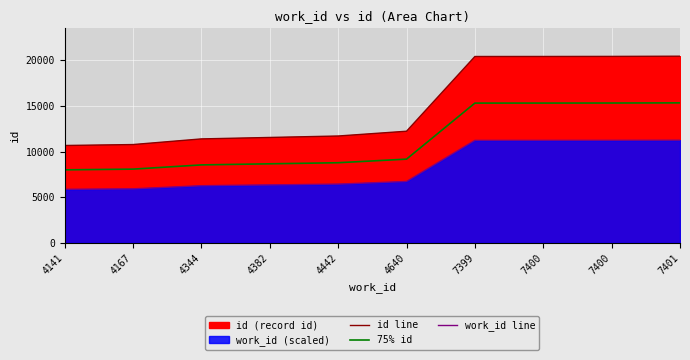

Where is 75% id nearest to the value 11657?

4640